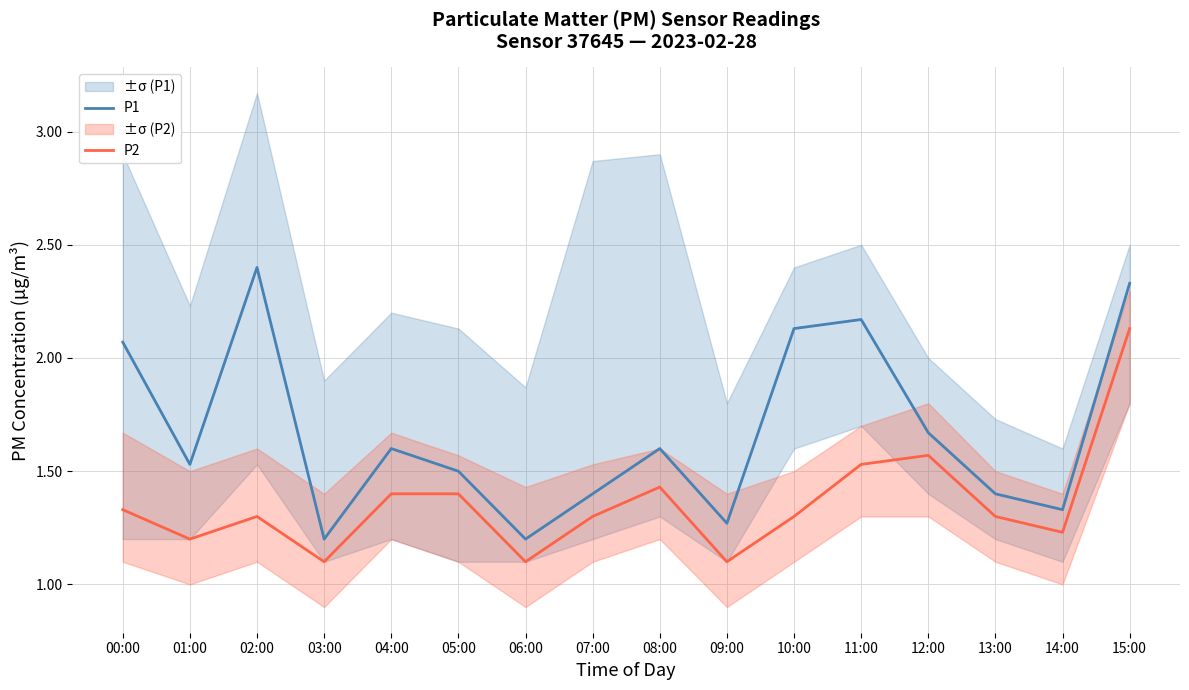

The value of P1 at 13:00 is 0.9. True or false?

False